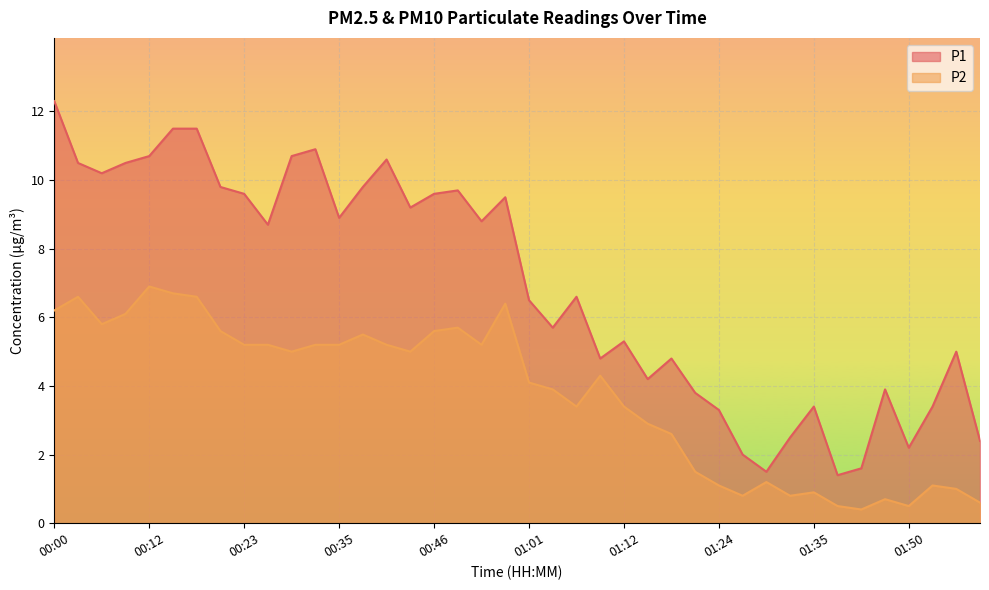

What is the label of the 22nd point from the left?

01:04